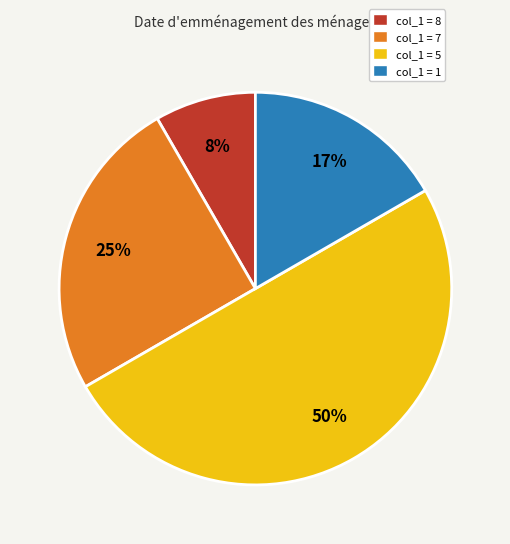

To the nearest percent, what is the average slice percentage?

25%